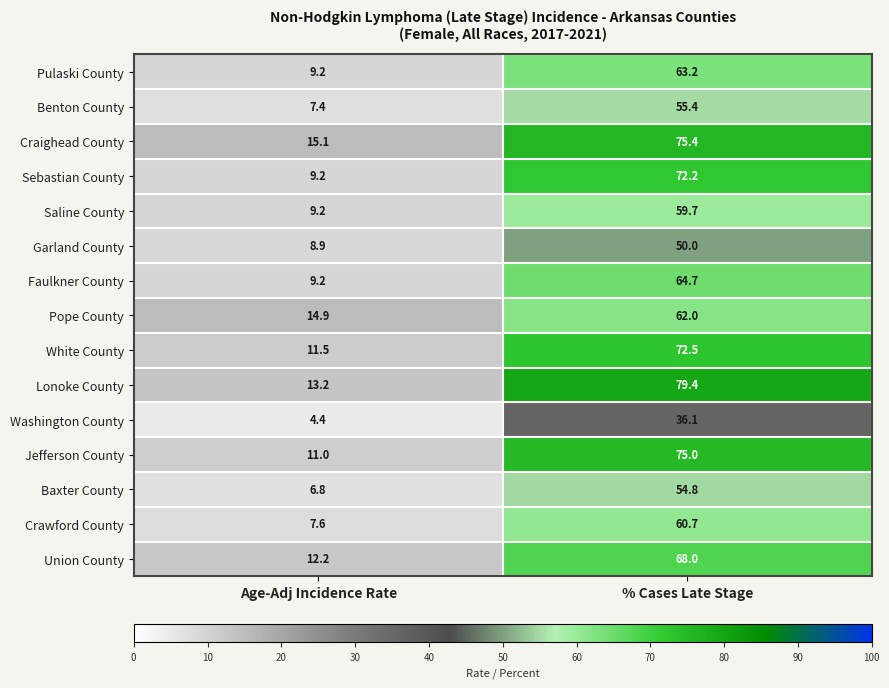

How many data points in Garland County are less than 50?

1